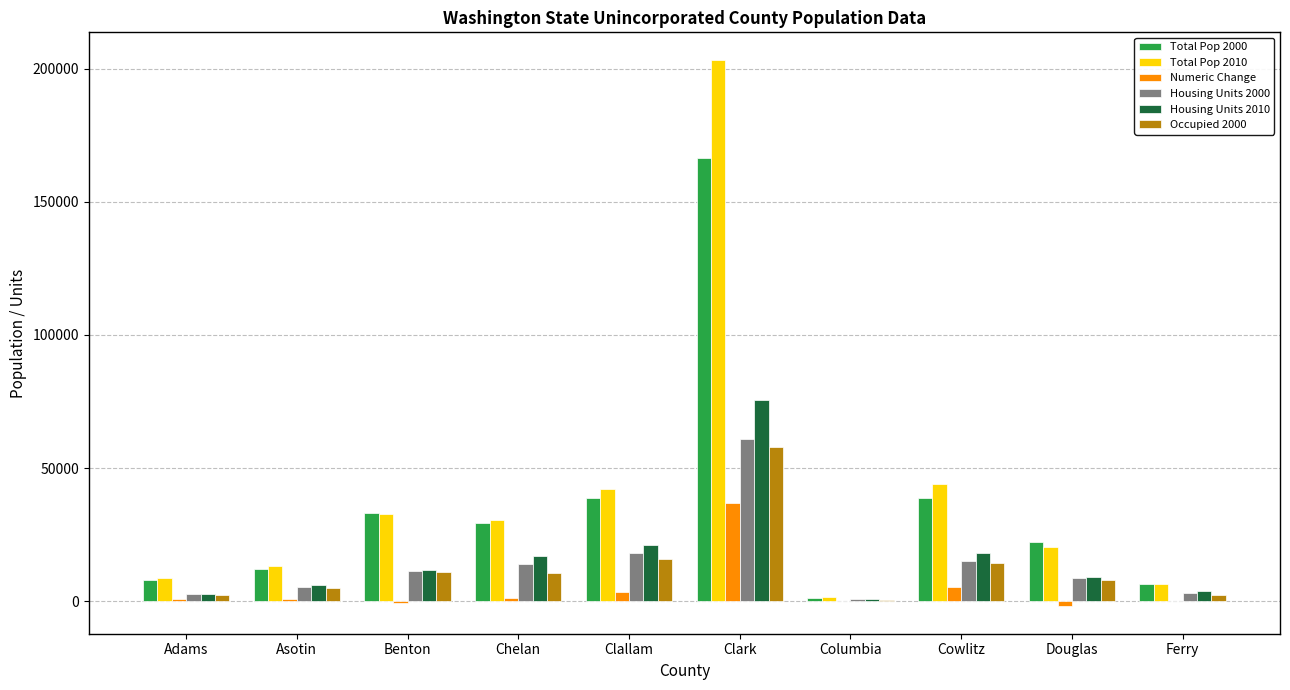

What is the spread (max minus min) of values at Clallam?

38674